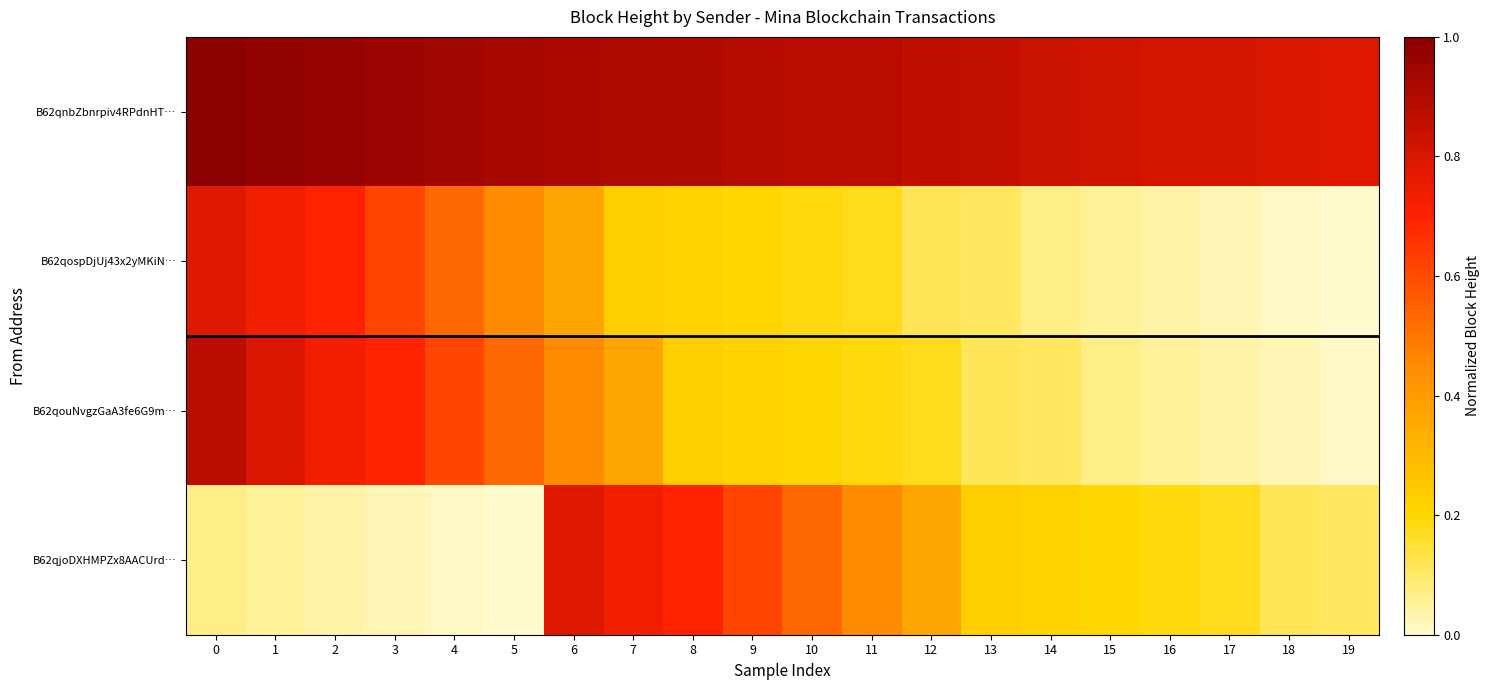

Reading right to left, what are all the values shown in this chart?

B62qnbZbnrpiv4RPdnHT…: 19=0.8	18=0.8	17=0.8	16=0.8	15=0.8	14=0.8	13=0.8	12=0.9	11=0.9	10=0.9	9=0.9	8=0.9	7=0.9	6=0.9	5=0.9	4=0.9	3=1.0	2=1.0	1=1.0	0=1.0
B62qospDjUj43x2yMKiN…: 19=0.0	18=0.0	17=0.0	16=0.0	15=0.1	14=0.1	13=0.1	12=0.1	11=0.2	10=0.2	9=0.2	8=0.2	7=0.2	6=0.4	5=0.5	4=0.5	3=0.6	2=0.7	1=0.7	0=0.8
B62qouNvgzGaA3fe6G9m…: 19=0.0	18=0.0	17=0.0	16=0.1	15=0.1	14=0.1	13=0.1	12=0.2	11=0.2	10=0.2	9=0.2	8=0.2	7=0.4	6=0.5	5=0.5	4=0.6	3=0.7	2=0.7	1=0.8	0=0.9
B62qjoDXHMPZx8AACUrd…: 19=0.1	18=0.1	17=0.2	16=0.2	15=0.2	14=0.2	13=0.2	12=0.4	11=0.5	10=0.5	9=0.6	8=0.7	7=0.7	6=0.8	5=0.0	4=0.0	3=0.0	2=0.0	1=0.1	0=0.1